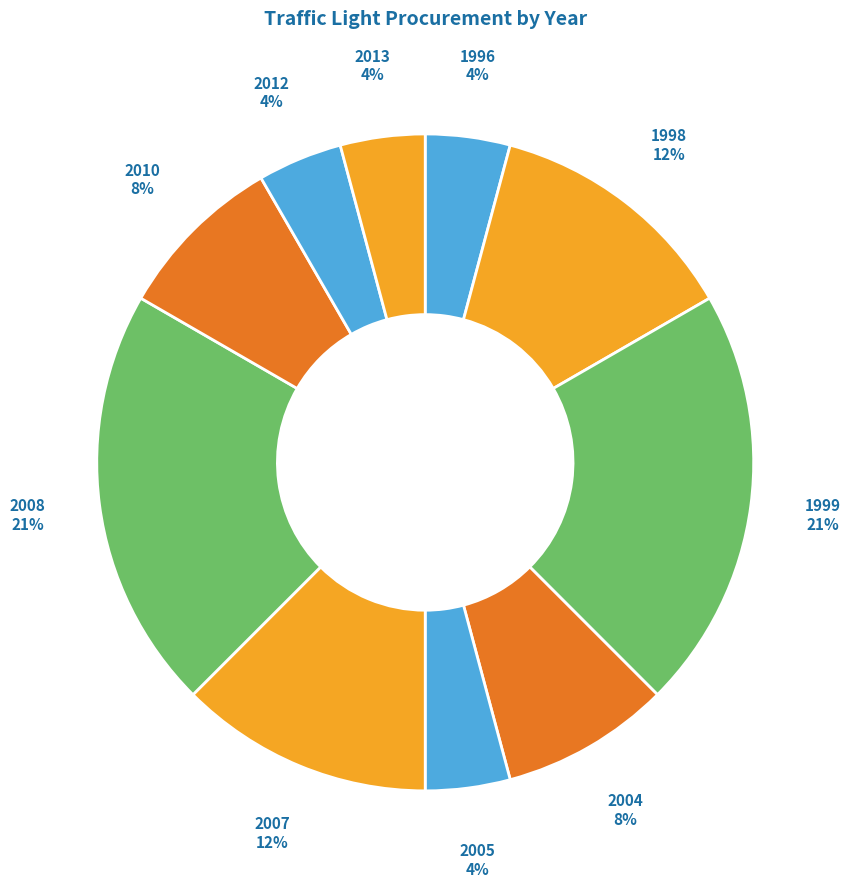

How many segments does this pie chart have?

10